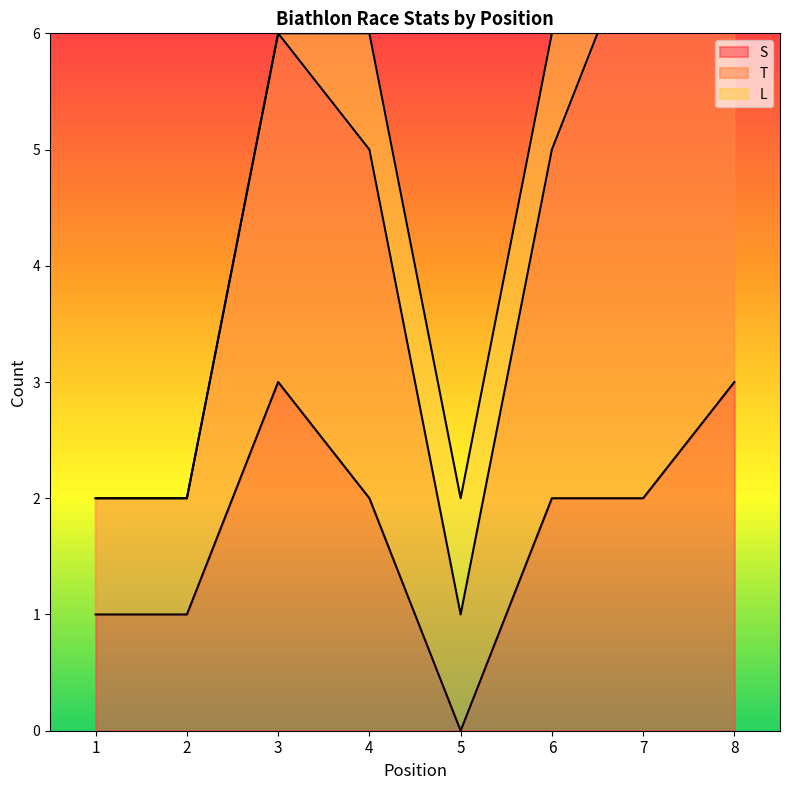

Is it true that S equals 0 at 2?

False